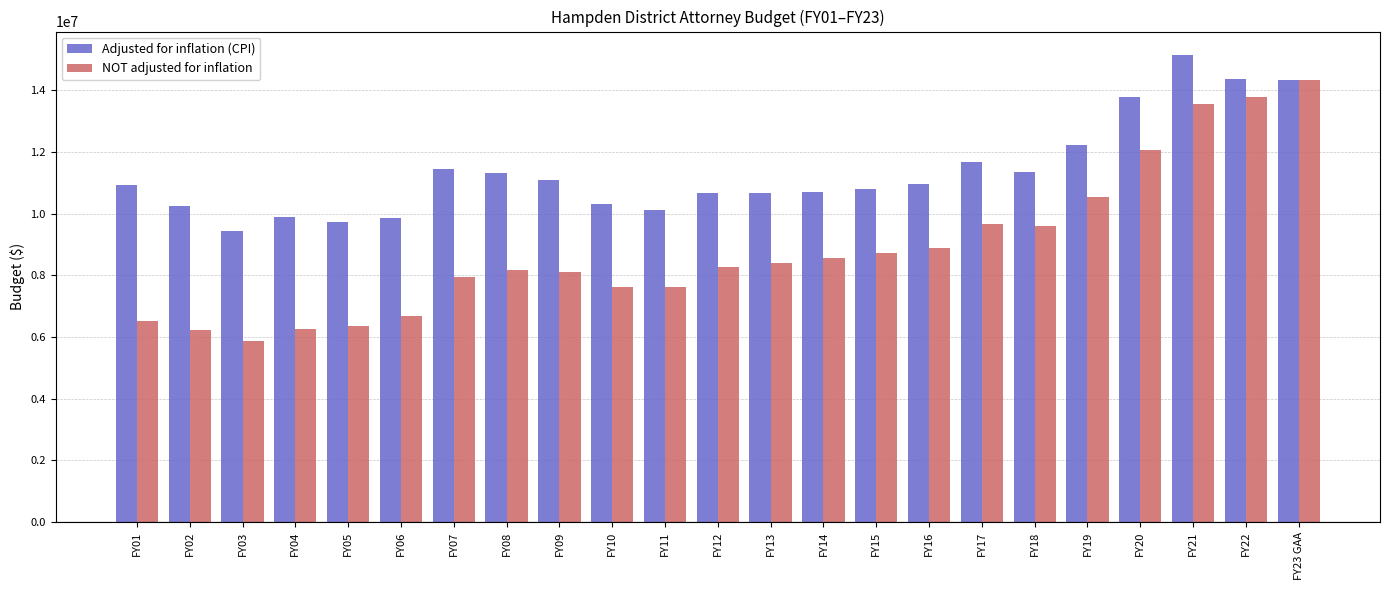

What are all the series names shown in the legend?

Adjusted for inflation (CPI), NOT adjusted for inflation